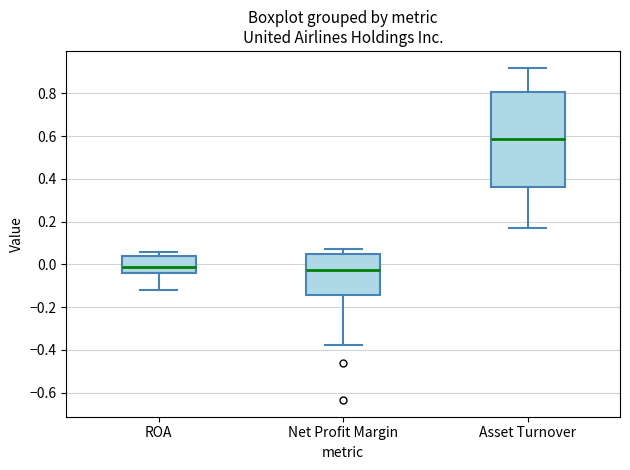

Comparing the boxes themselves (not the whiskers), which one is the tallest?

Asset Turnover